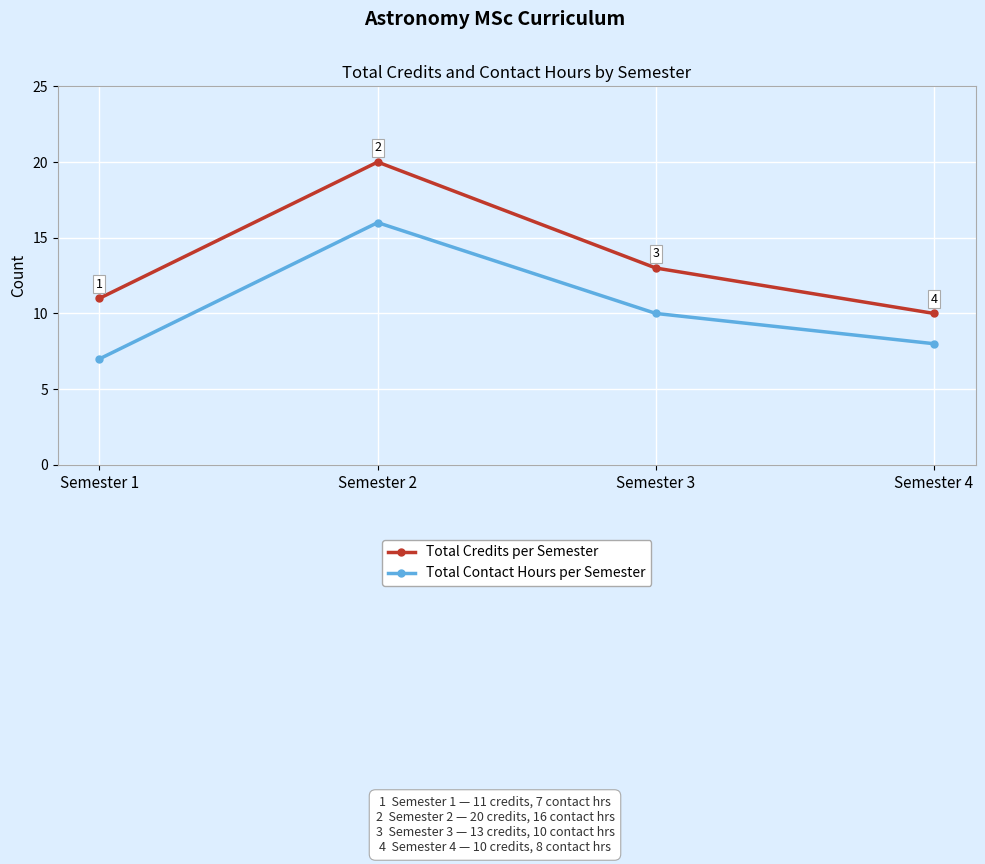

Is it true that Total Credits per Semester equals 20 at Semester 1?

False